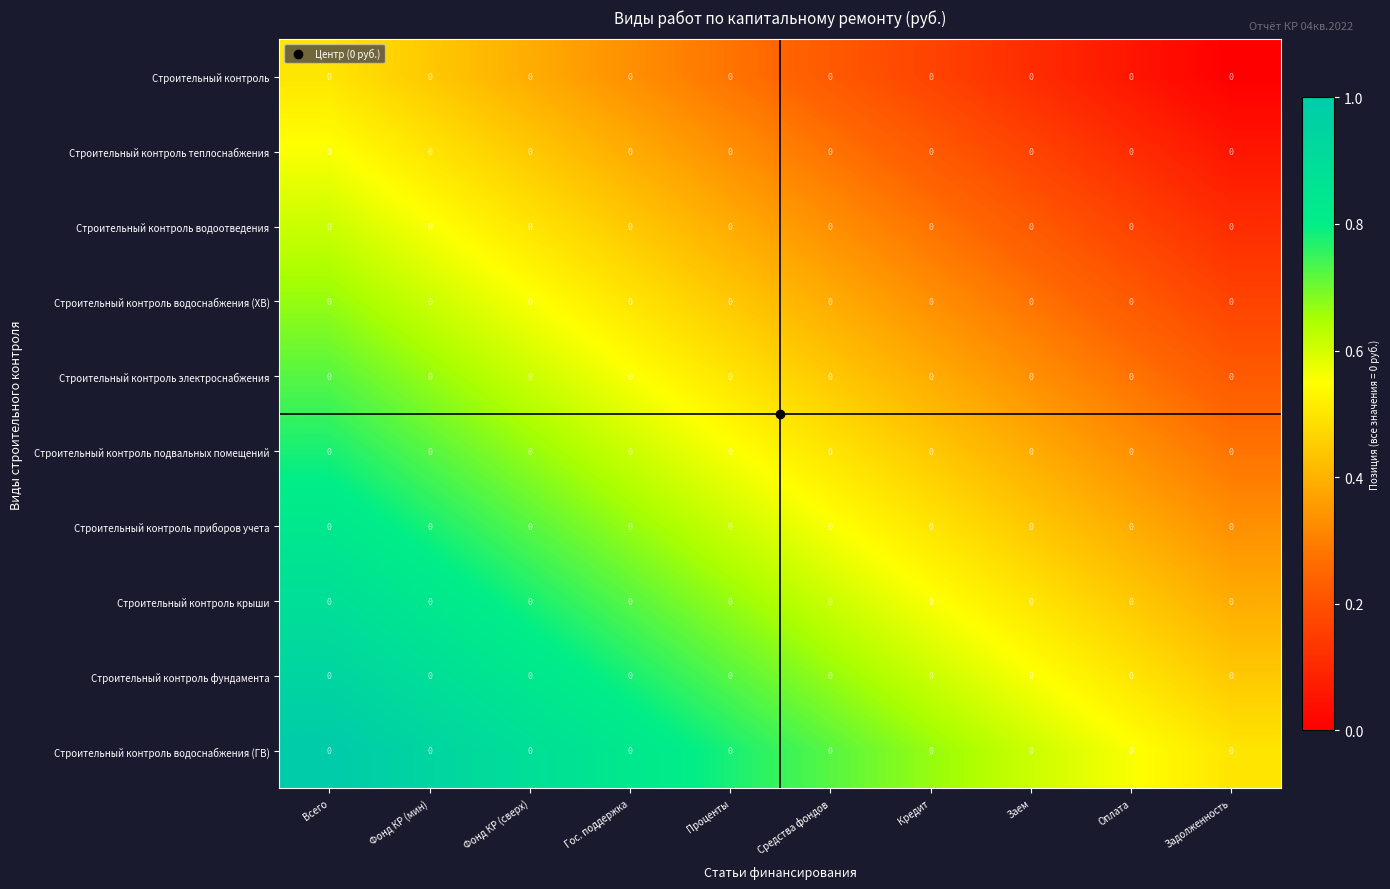

Where is Строительный контроль подвальных помещений nearest to the value 0?

Задолженность